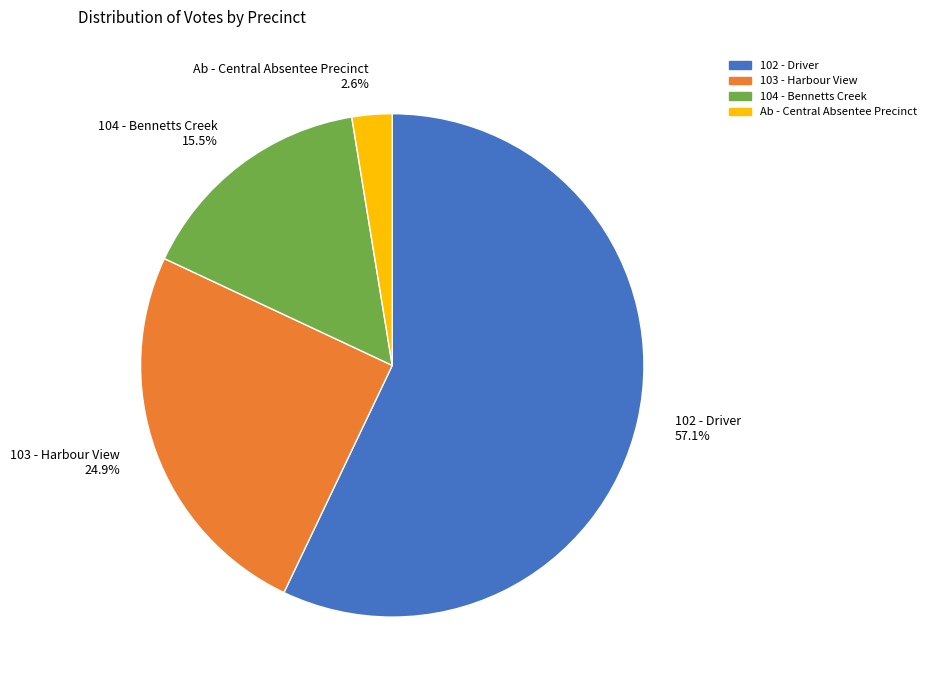

Combined, what portion of the pie is 103 - Harbour View and Ab - Central Absentee Precinct?

27.5%